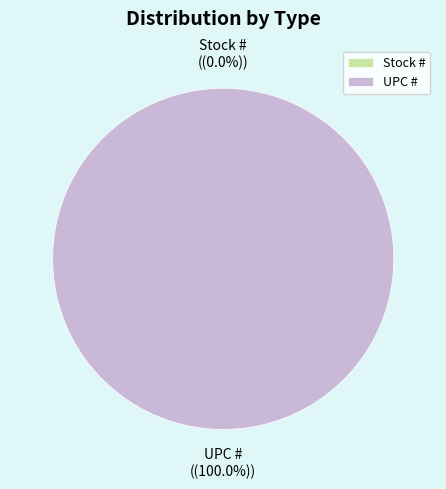

Which slice represents more than half of the pie?

UPC #